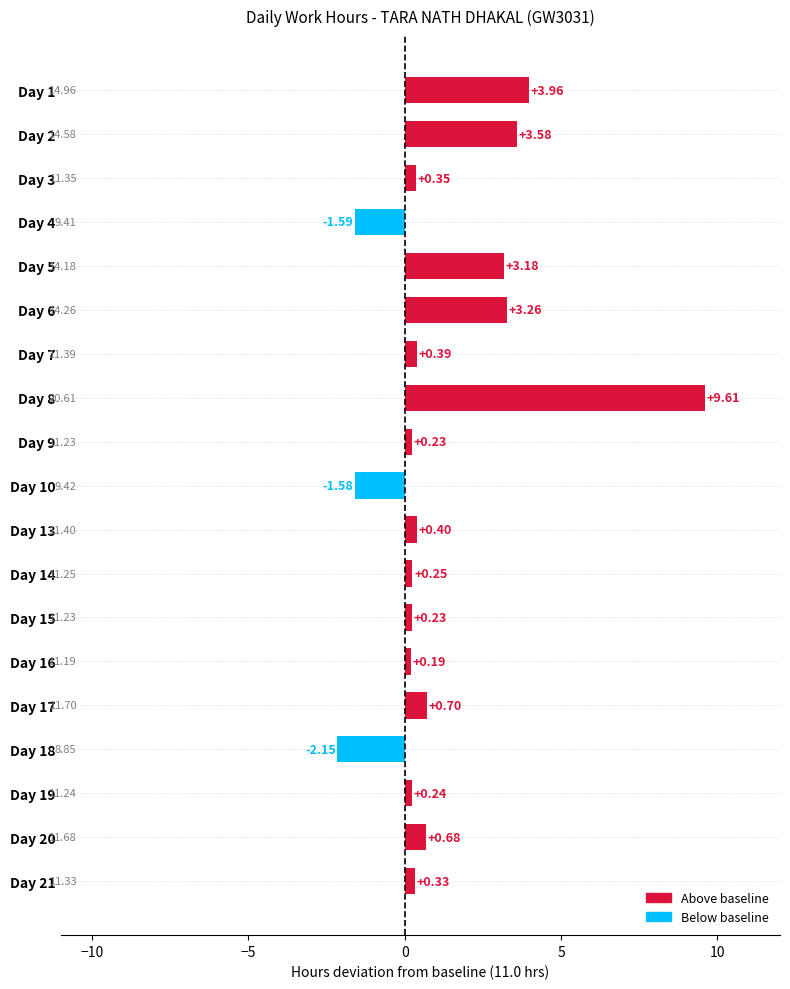

What is the difference between the maximum and minimum values?

11.8